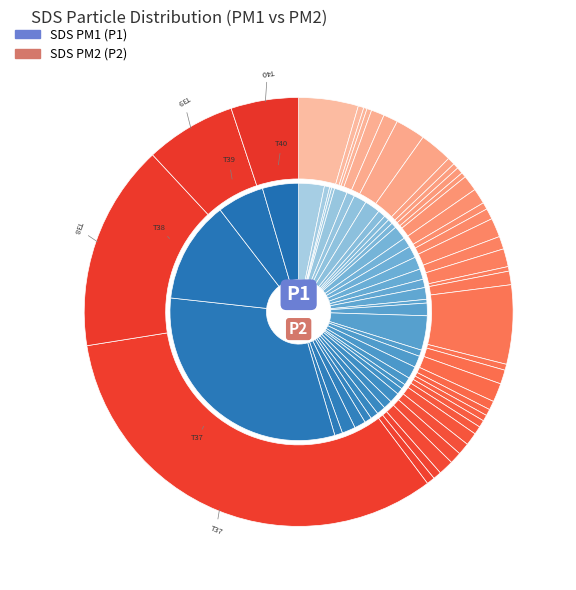

The 16 slice represents 16% of the pie. True or false?

False